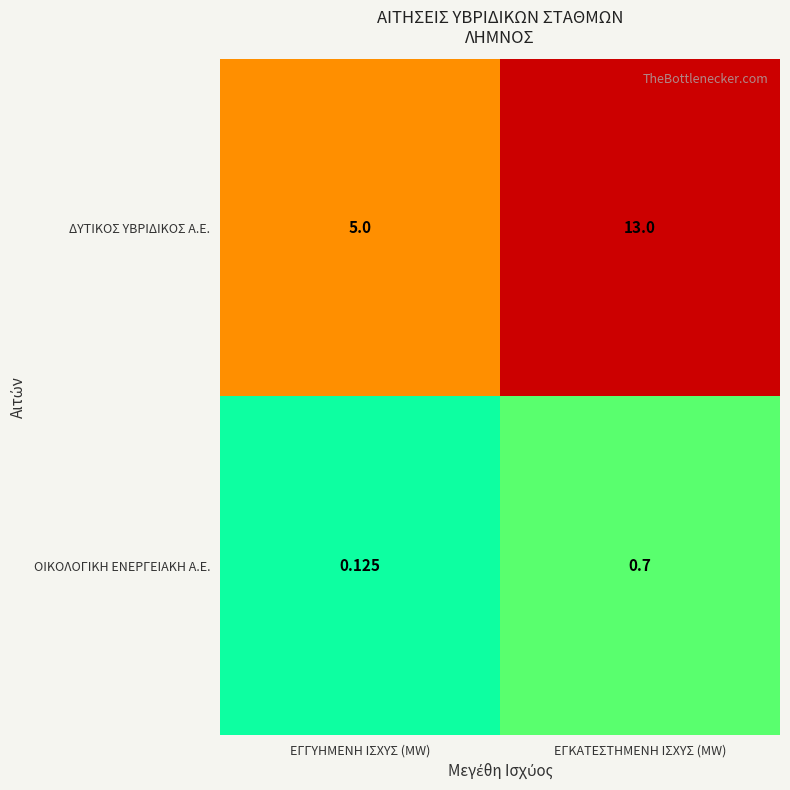

Between ΕΓΓΥΗΜΕΝΗ ΙΣΧΥΣ (MW) and ΕΓΚΑΤΕΣΤΗΜΕΝΗ ΙΣΧΥΣ (MW), which series saw the biggest shift?

ΔΥΤΙΚΟΣ ΥΒΡΙΔΙΚΟΣ Α.Ε.